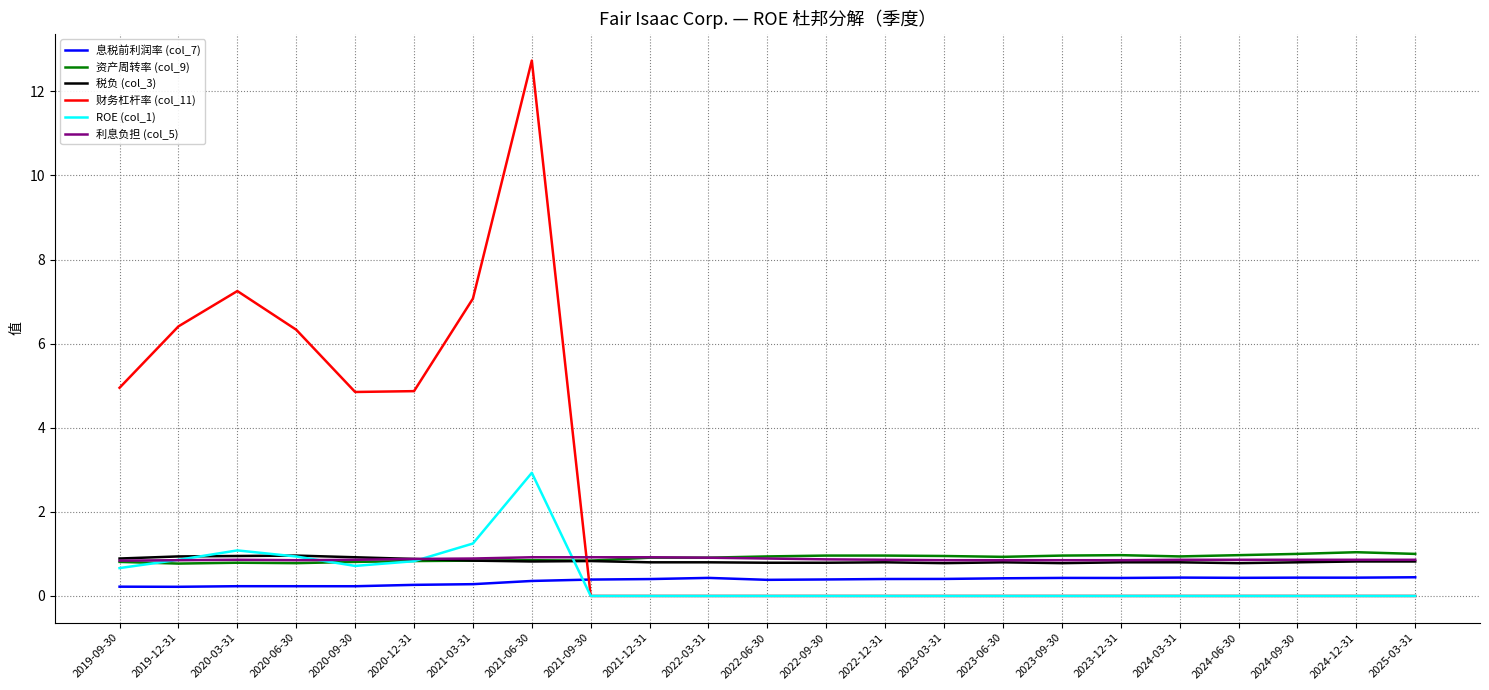

True or false: 财务杠杆率 (col_11) and 利息负担 (col_5) cross at least once.

True